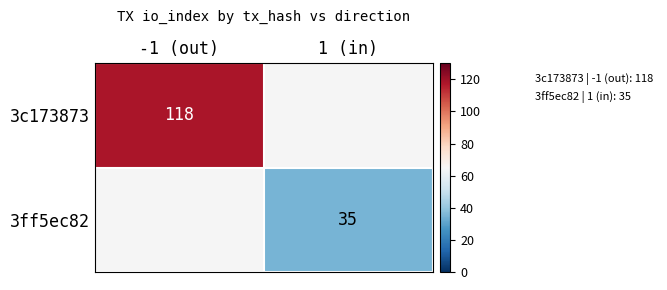

Is it true that 3ff5ec82 equals 8 at 1 (in)?

False